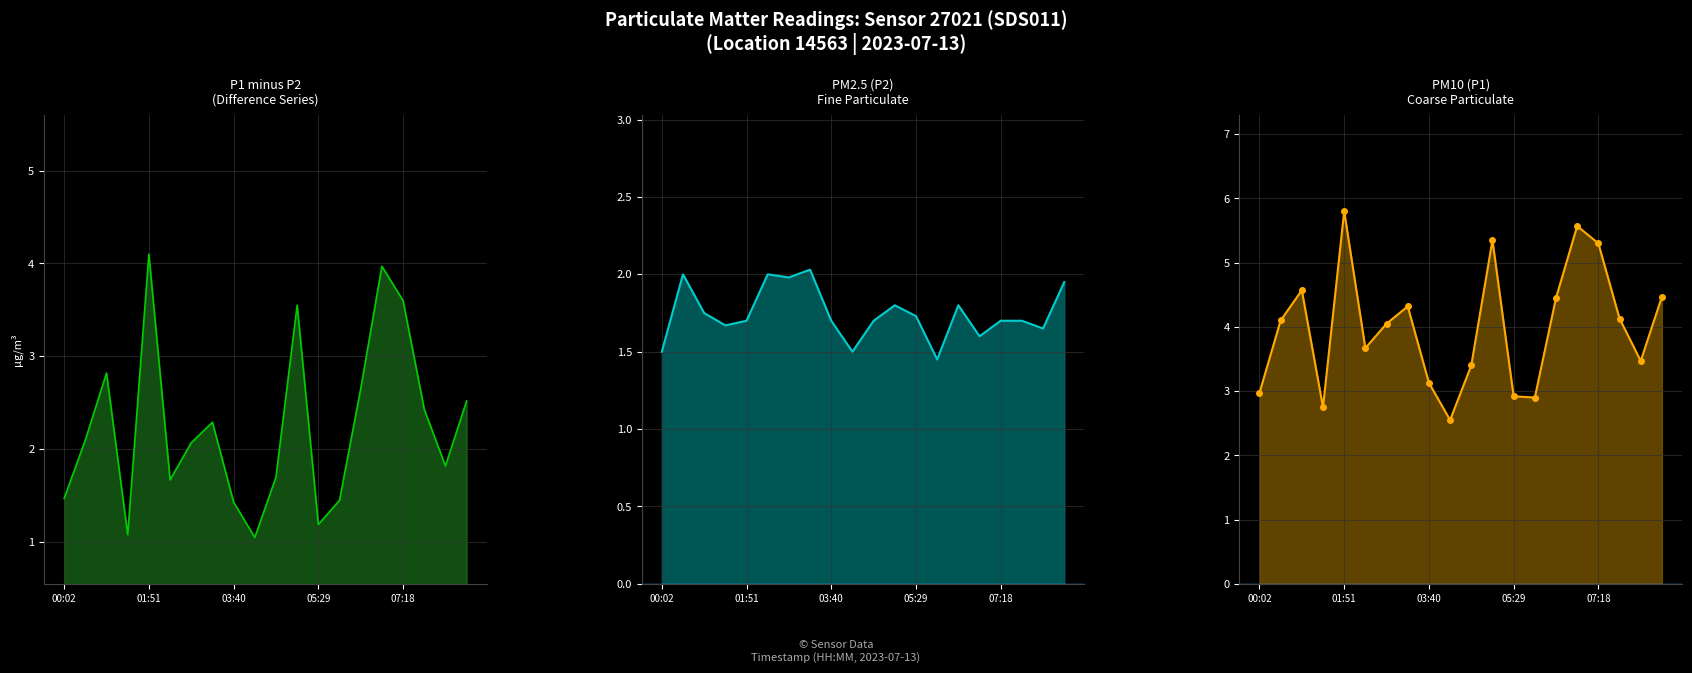

Reading left to right, what are all the values shown in this chart?

P1: 00:02=3.0	00:29=4.1	00:56=4.6	01:23=2.8	01:51=5.8	02:18=3.7	02:45=4.0	03:12=4.3	03:40=3.1	04:07=2.5	04:34=3.4	05:01=5.3	05:29=2.9	05:56=2.9	06:23=4.5	06:50=5.6	07:18=5.3	07:45=4.1	08:12=3.5	08:40=4.5
P2: 00:02=1.5	00:29=2.0	00:56=1.8	01:23=1.7	01:51=1.7	02:18=2.0	02:45=2.0	03:12=2.0	03:40=1.7	04:07=1.5	04:34=1.7	05:01=1.8	05:29=1.7	05:56=1.4	06:23=1.8	06:50=1.6	07:18=1.7	07:45=1.7	08:12=1.6	08:40=1.9